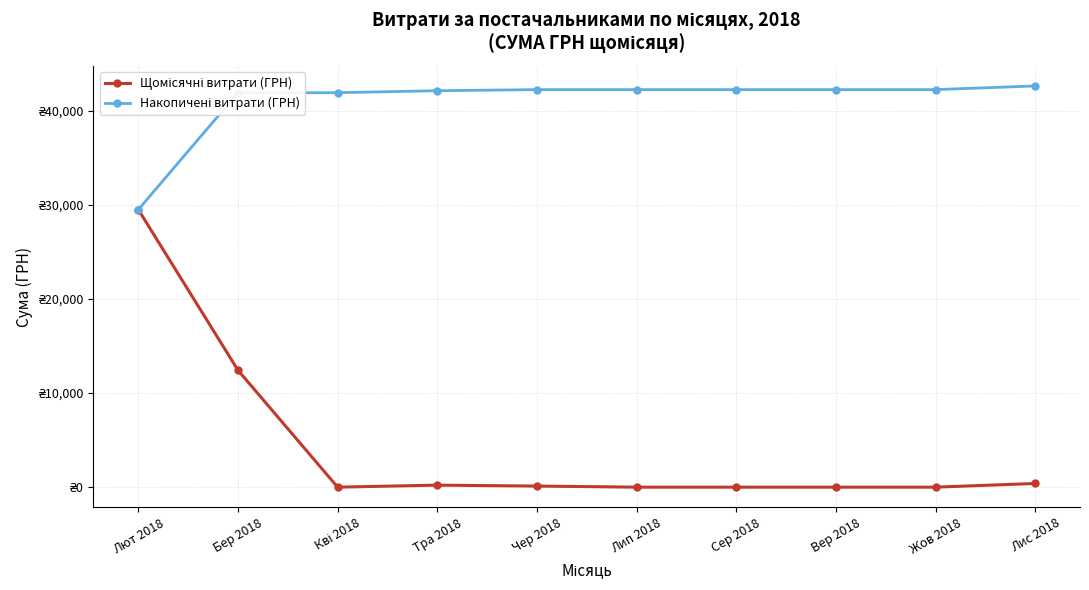

Is this an area chart (filled region under the line)?

No